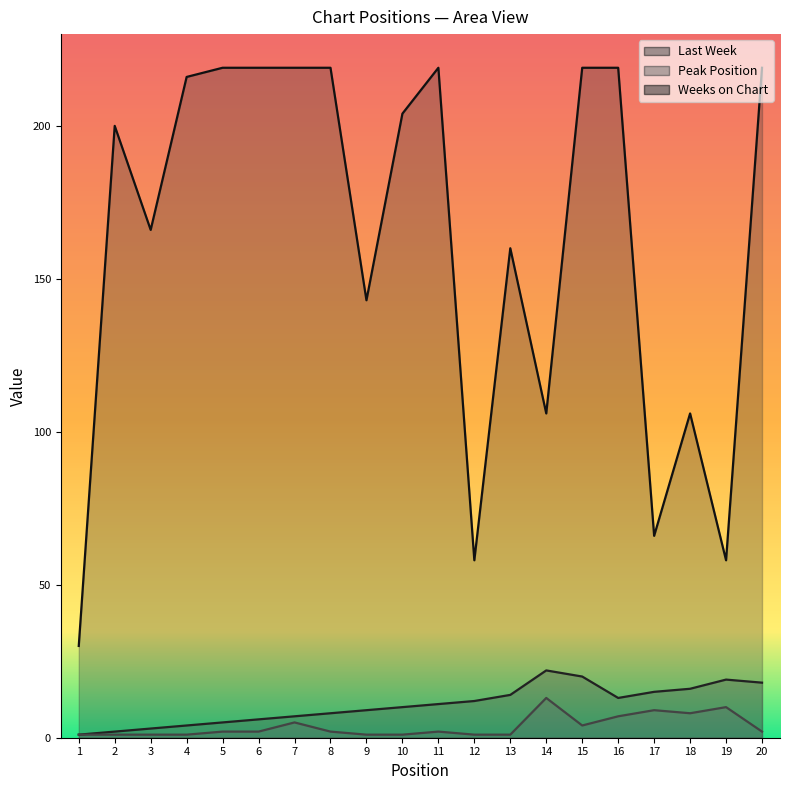

What is the average value of the Last Week series?

11